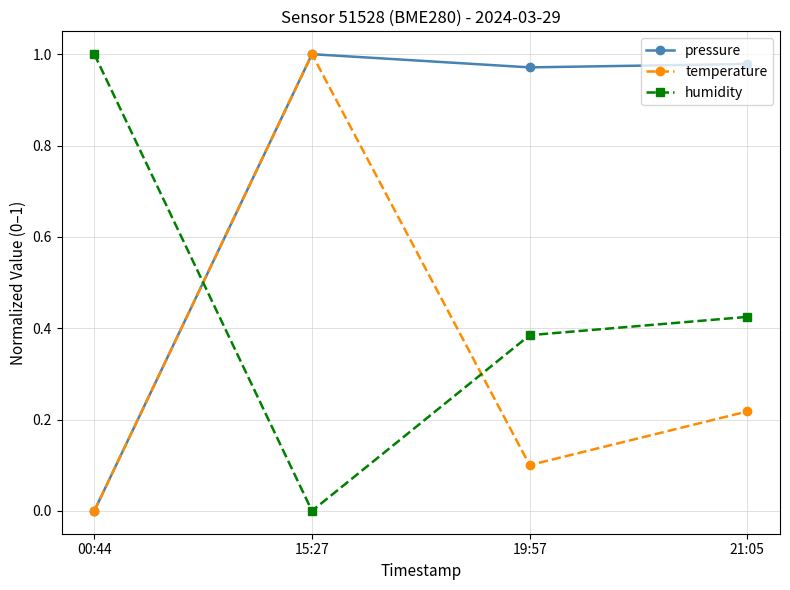

At which label does temperature reach its peak?

15:27